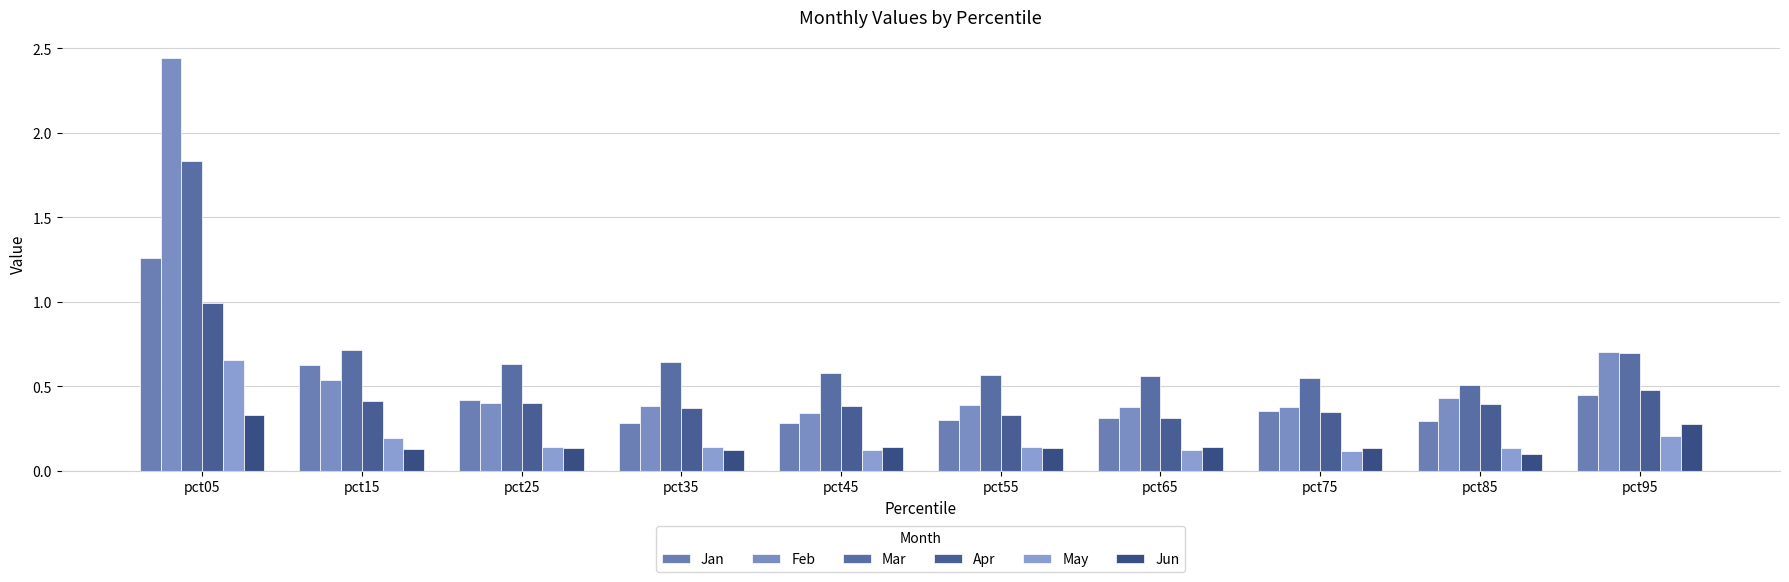

At which label does May reach its peak?

pct05